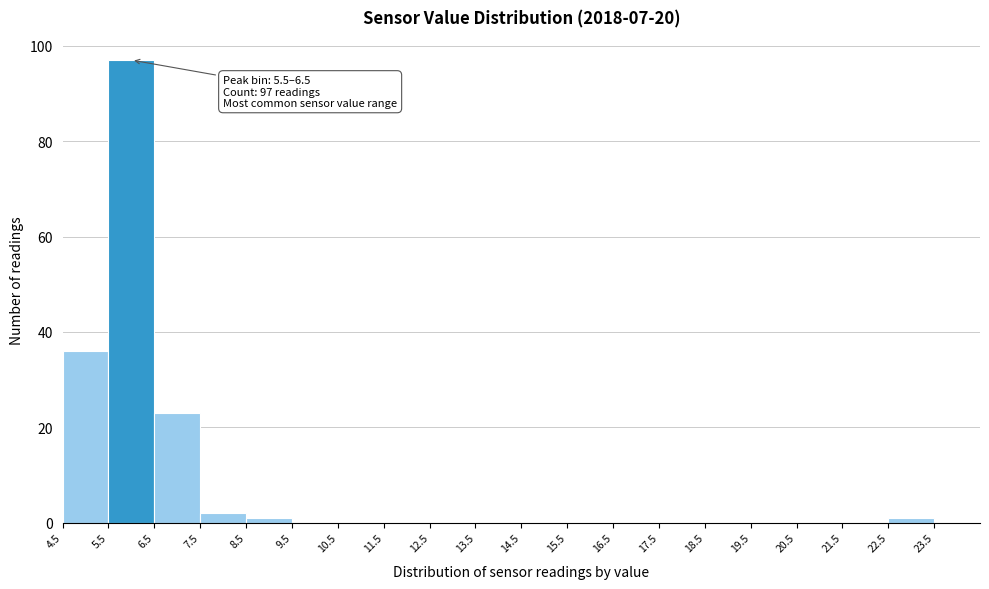

Over which range of the x-axis is the bar tallest?

5.5 to 6.5